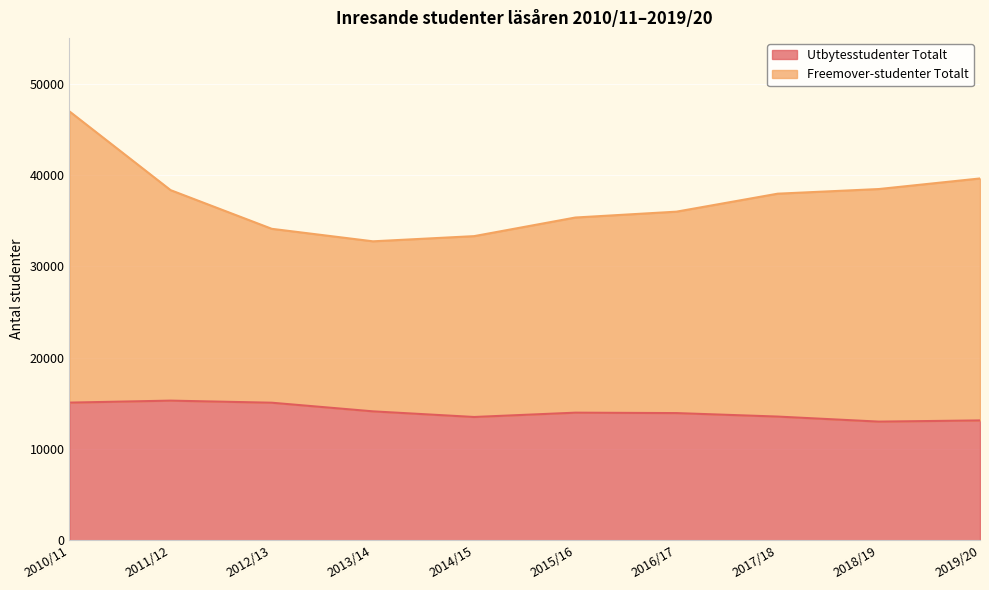

Approximately how many times larger is the value at 2013/14 compared to 2019/20?

1.1